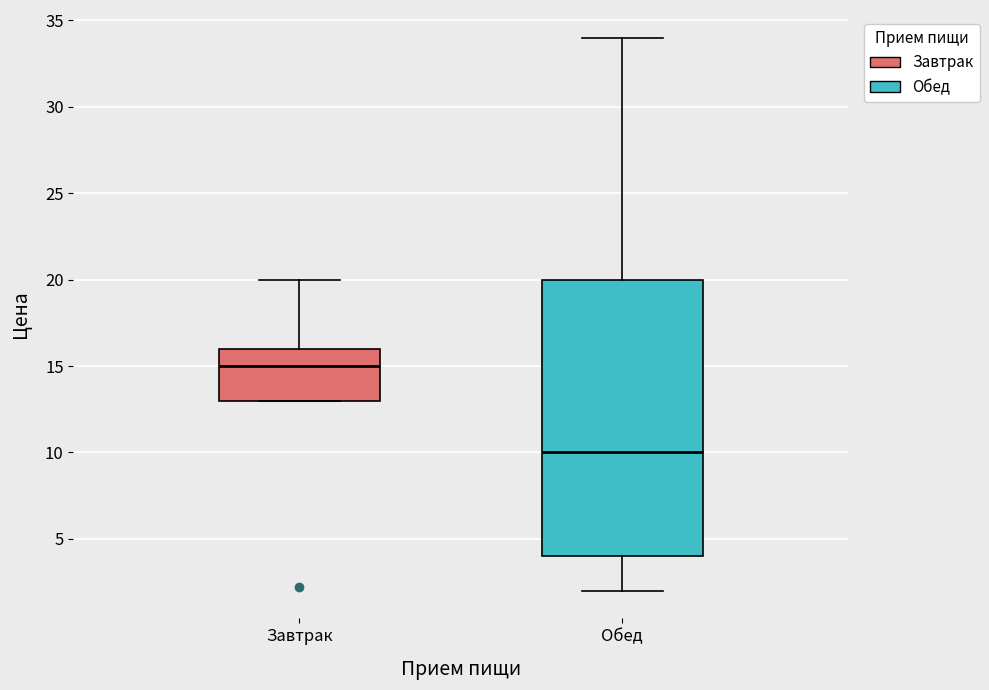

Which box has the highest median line?

Завтрак